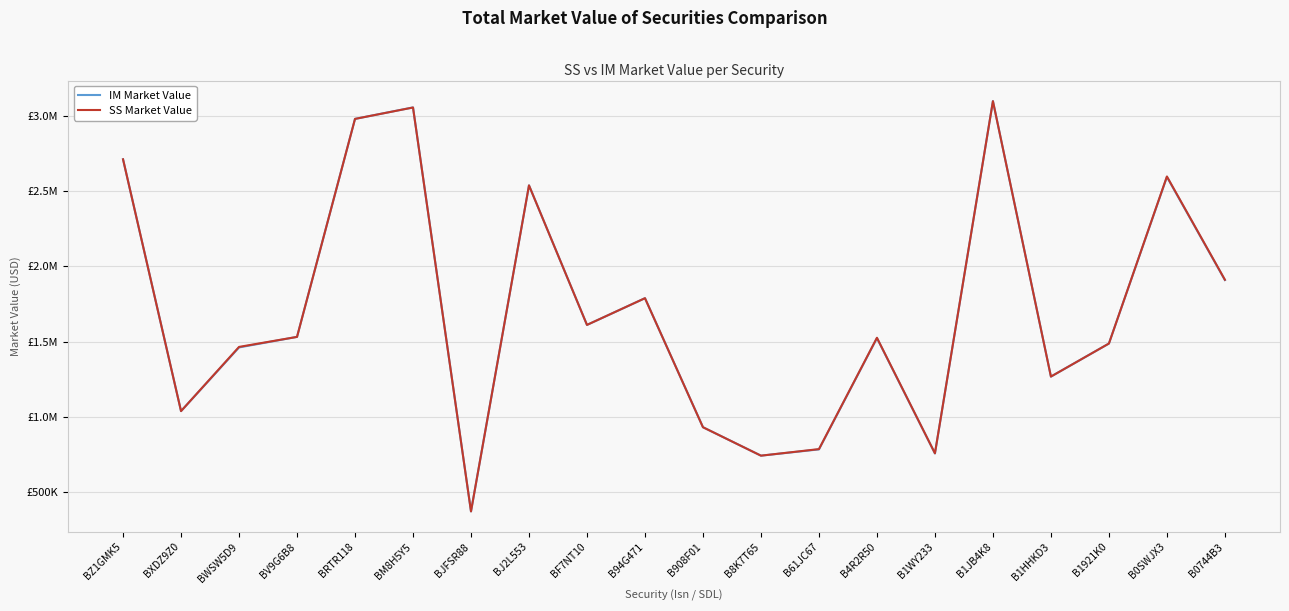

Is it true that SS Market Value equals 2539231.2 at BJ2L553?

True